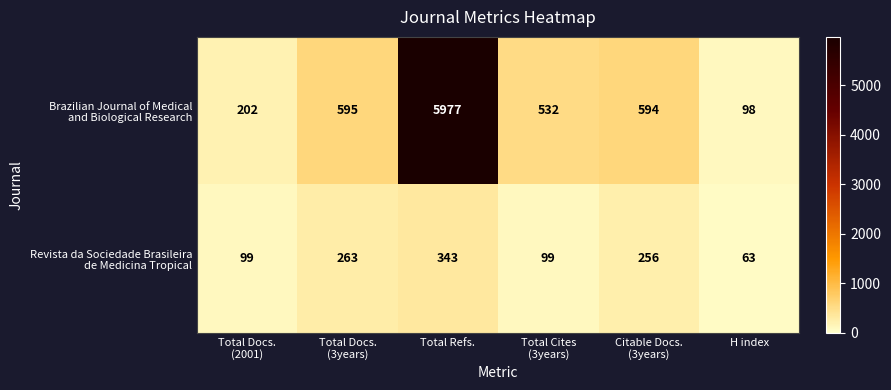

What is the smallest value displayed?

63